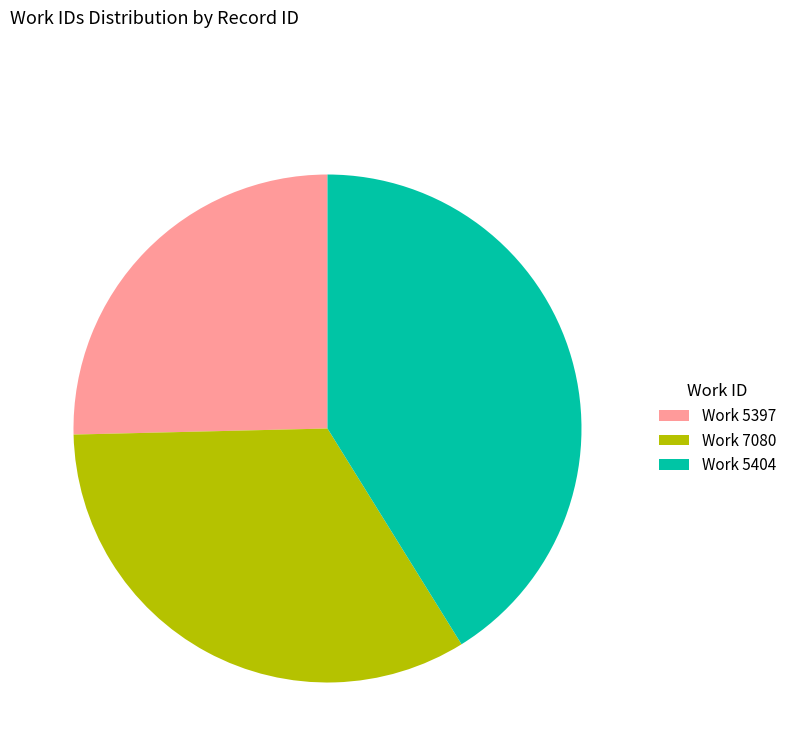

What is the largest slice in the pie chart?

Work 5404